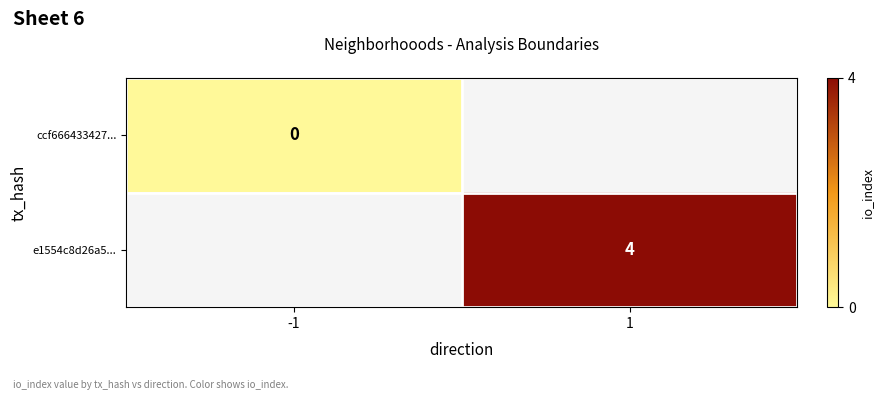

The value of e1554c8d26a5... at 1 is 4. True or false?

True